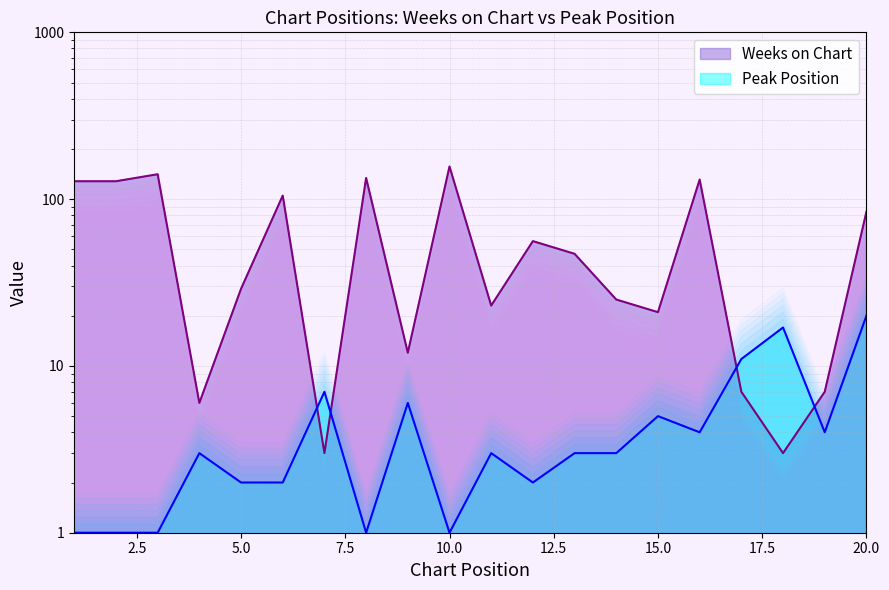

Where is the first local minimum for Weeks on Chart?

4